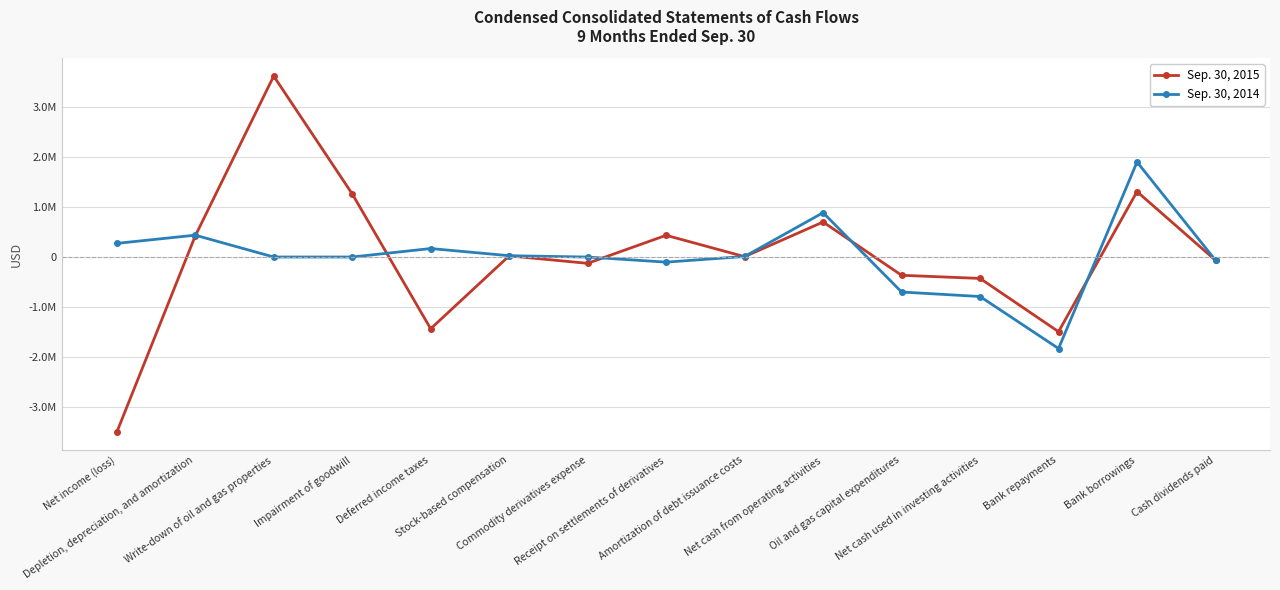

True or false: Sep. 30, 2015 and Sep. 30, 2014 cross at least once.

True